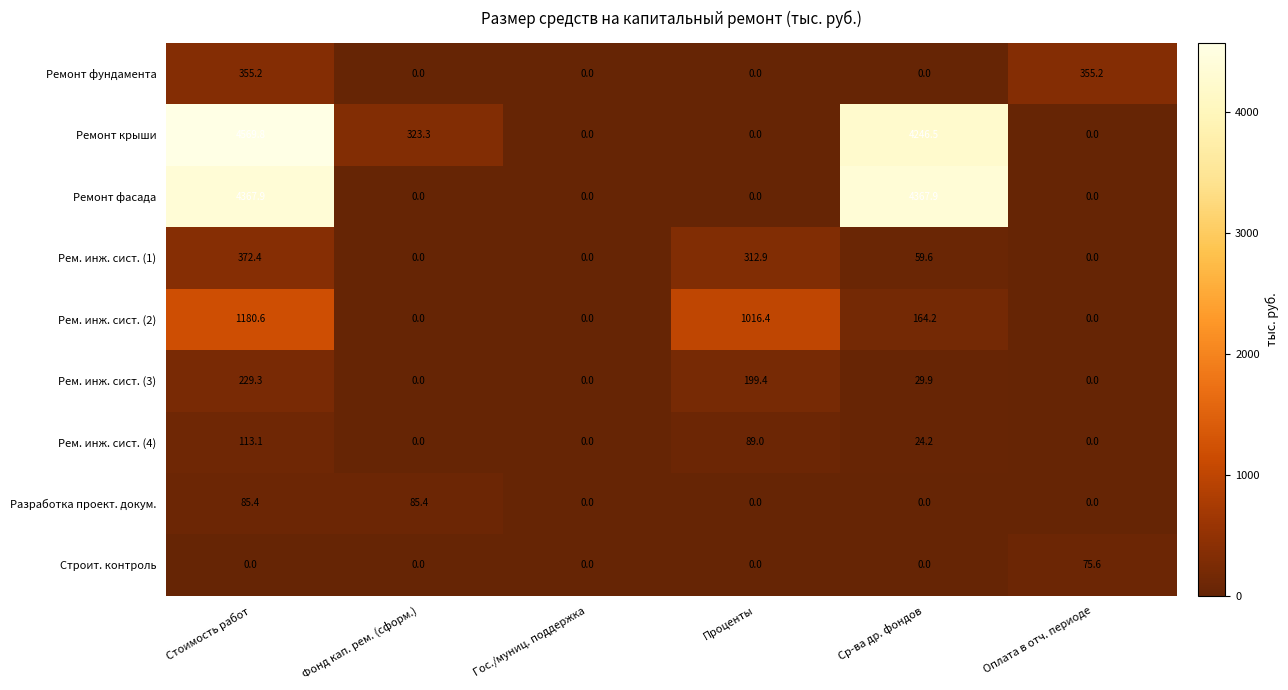

True or false: Рем. инж. сист. (4) has a value of -55.9 at Оплата в отч. периоде.

False